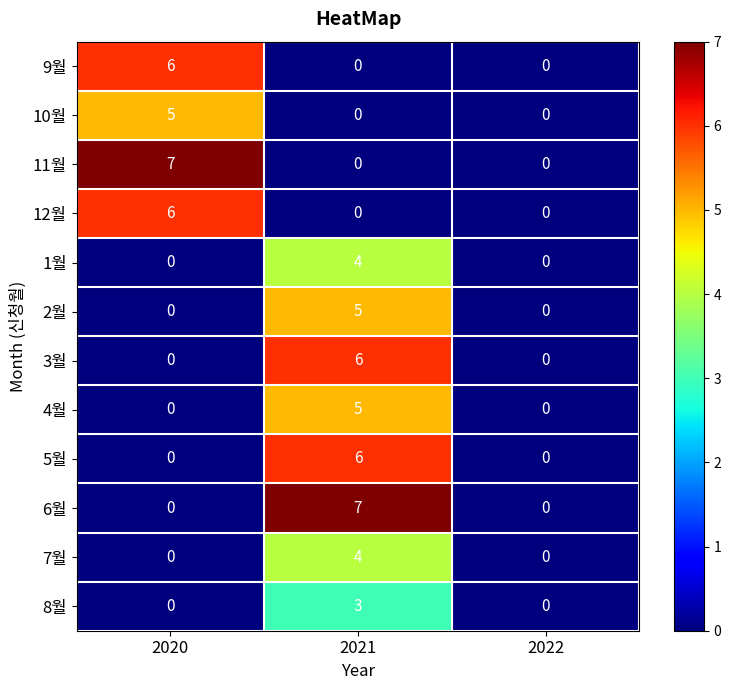

What is the difference between the highest and lowest values at 2020?

7